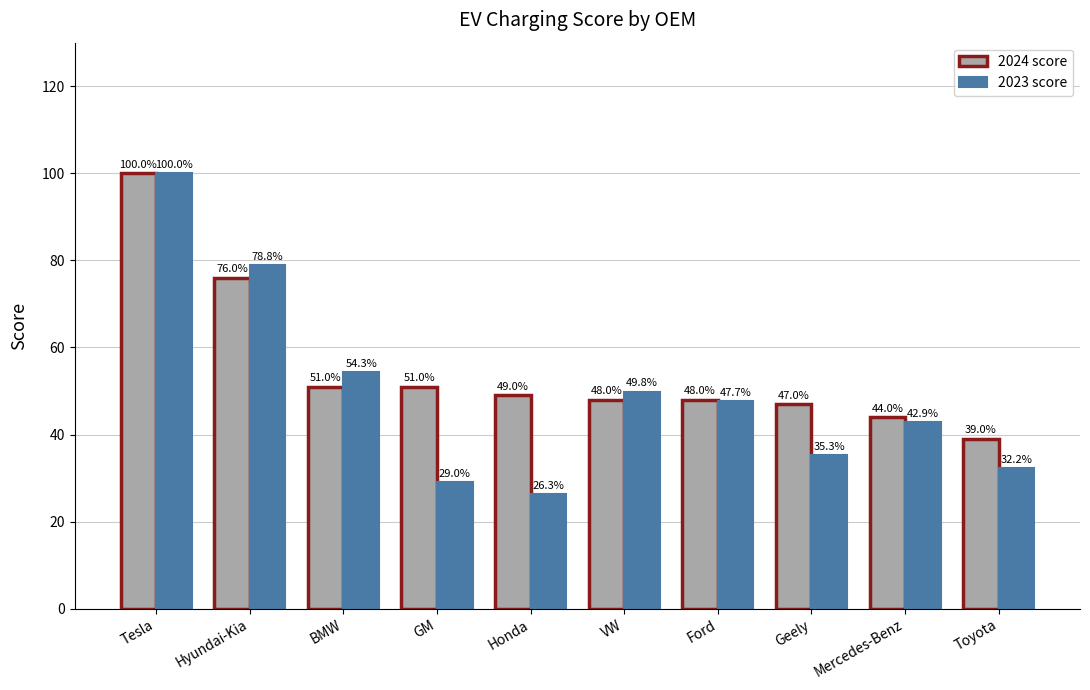

Which series changed the most between Hyundai-Kia and Toyota?

2023 score